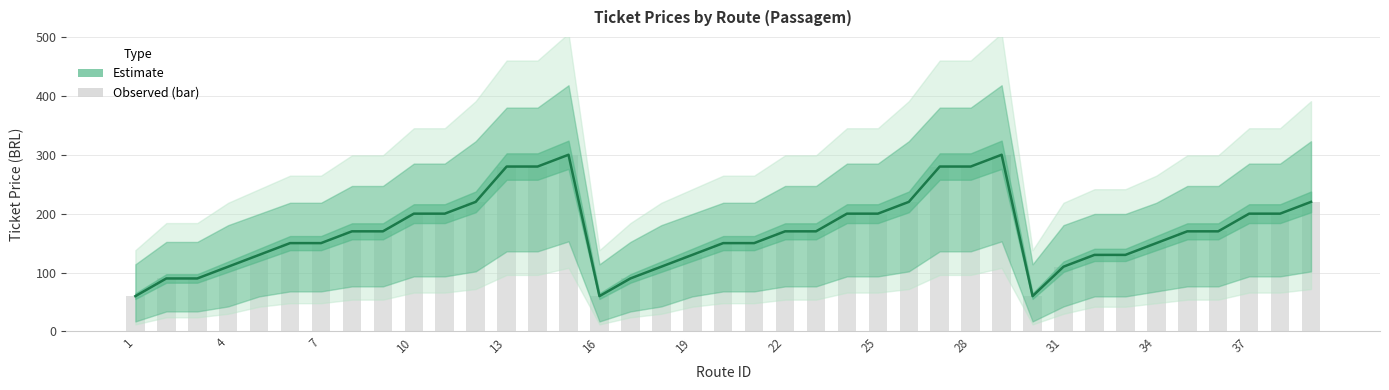

How many categories are shown in the chart?

39